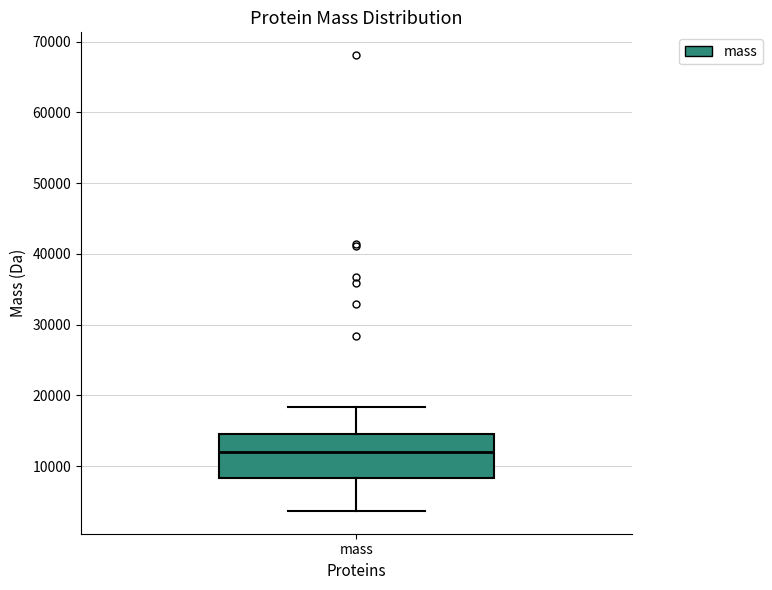

Transcribe this box plot: give where the median line is, the range the box spans, and where the two whiskers end, as read against the y-axis. The values are not printed on the chart, so give them approximately, as read against the axis.

median 12000, box 8000 to 15000, whiskers 4000 to 18000